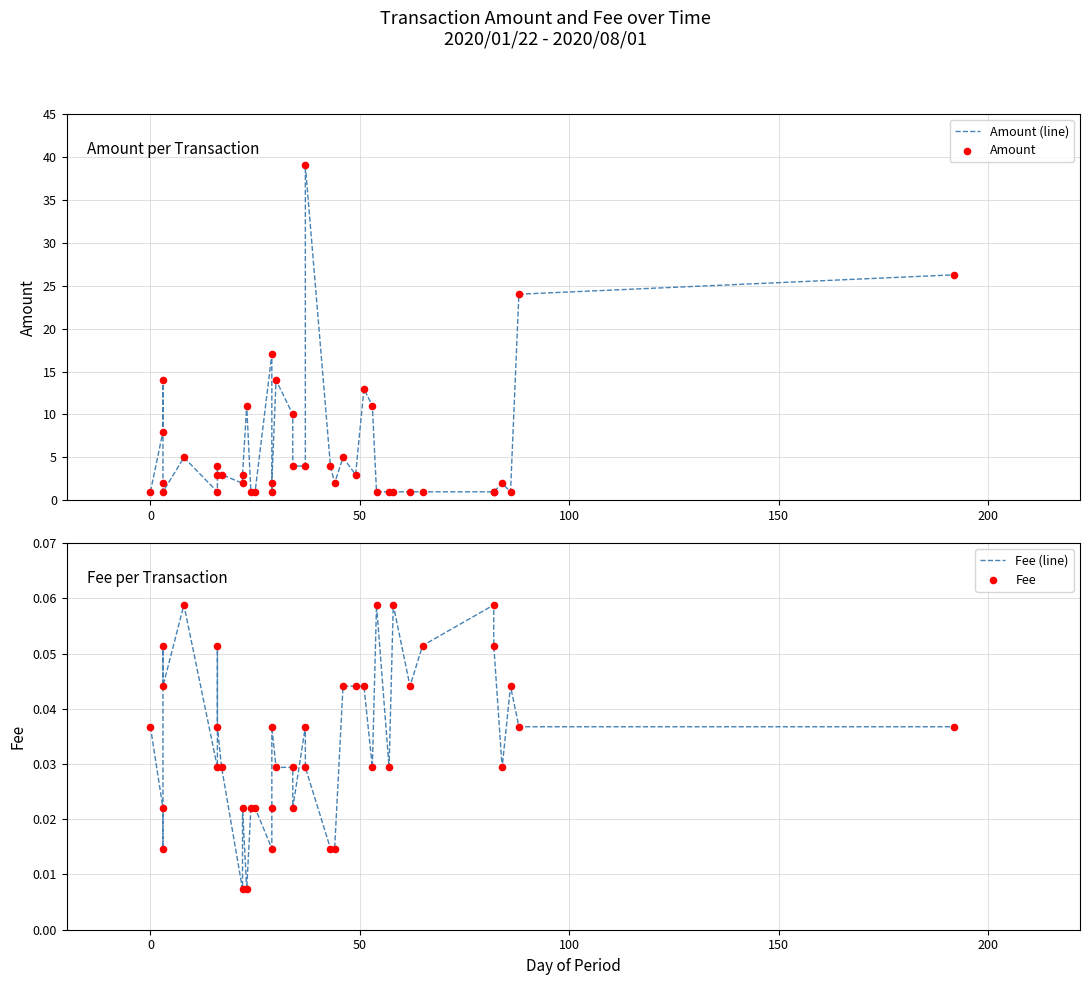

What are all the series names shown in the legend?

Amount (line), Amount, Fee (line), Fee